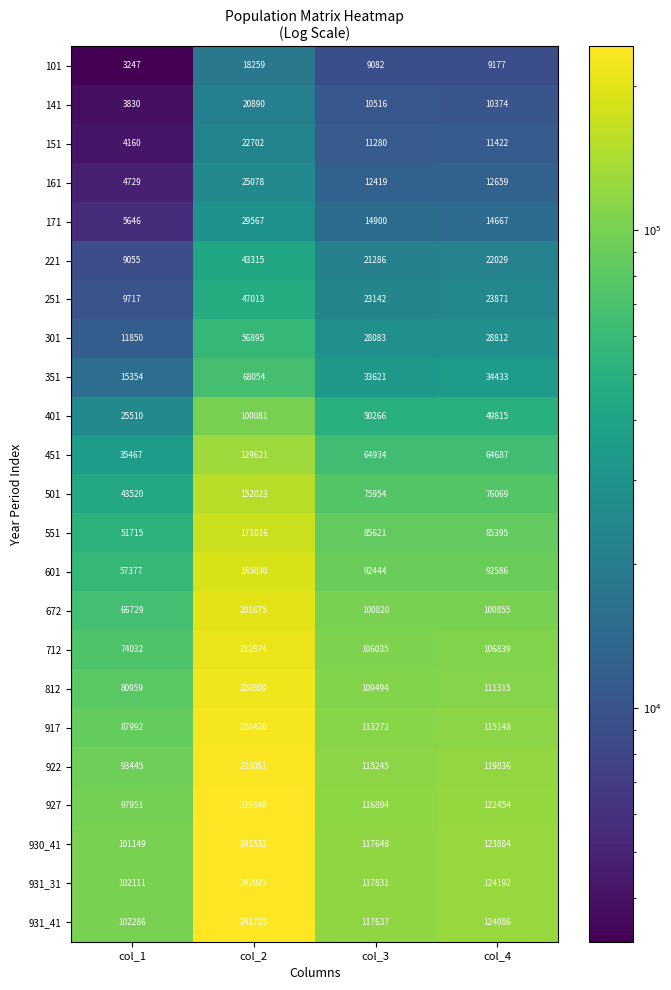

At which category is the sum across all series the highest?

col_2